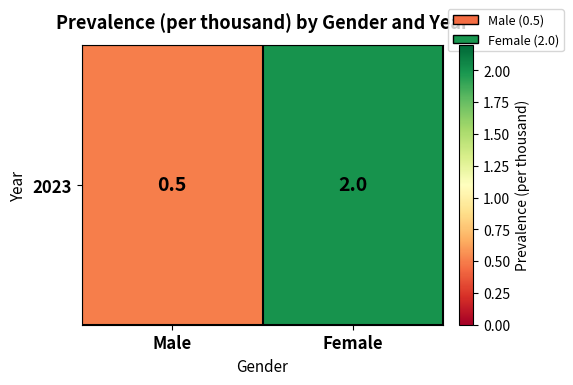

At which category does the chart reach its minimum across all series?

Male